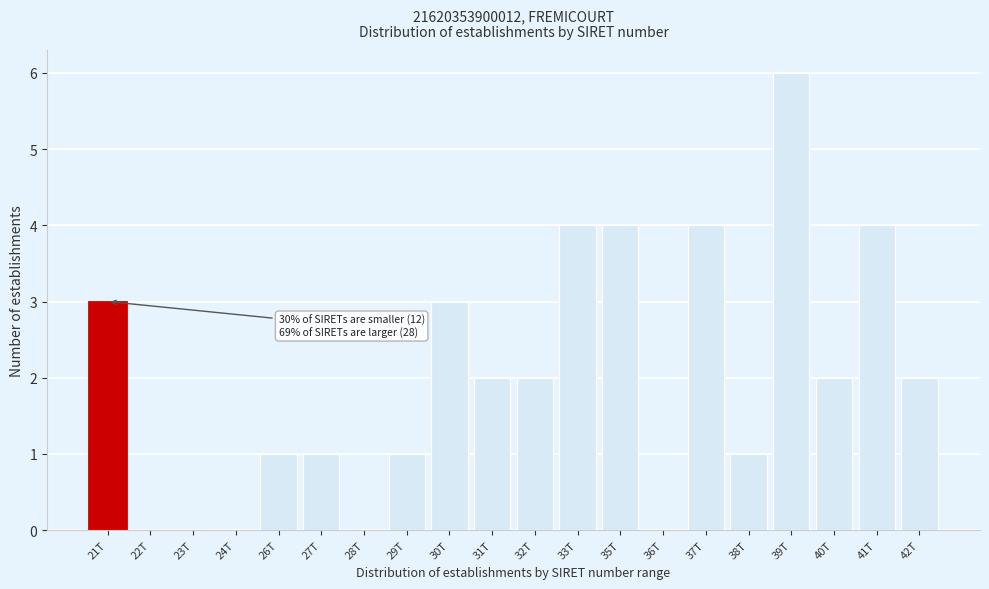

Reading right to left, extract all data points from this chart.

42T=2	41T=4	40T=2	39T=6	38T=1	37T=4	36T=0	35T=4	33T=4	32T=2	31T=2	30T=3	29T=1	28T=0	27T=1	26T=1	24T=0	23T=0	22T=0	21T=3